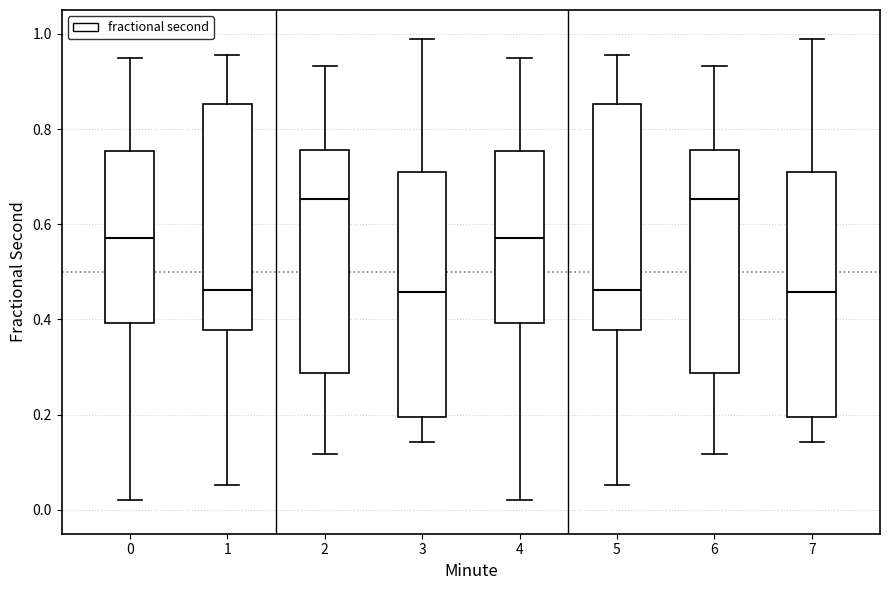

Reading left to right, read every box against the y-axis: the position of its median line, the range the box covers, and the ends of its whiskers. The values are not printed on the chart, so give them approximately, as read against the axis.

0: median 0.58, box 0.40 to 0.76, whiskers 0.02 to 0.94
1: median 0.46, box 0.38 to 0.86, whiskers 0.06 to 0.96
2: median 0.66, box 0.28 to 0.76, whiskers 0.12 to 0.94
3: median 0.46, box 0.20 to 0.72, whiskers 0.14 to 0.98
4: median 0.58, box 0.40 to 0.76, whiskers 0.02 to 0.94
5: median 0.46, box 0.38 to 0.86, whiskers 0.06 to 0.96
6: median 0.66, box 0.28 to 0.76, whiskers 0.12 to 0.94
7: median 0.46, box 0.20 to 0.72, whiskers 0.14 to 0.98